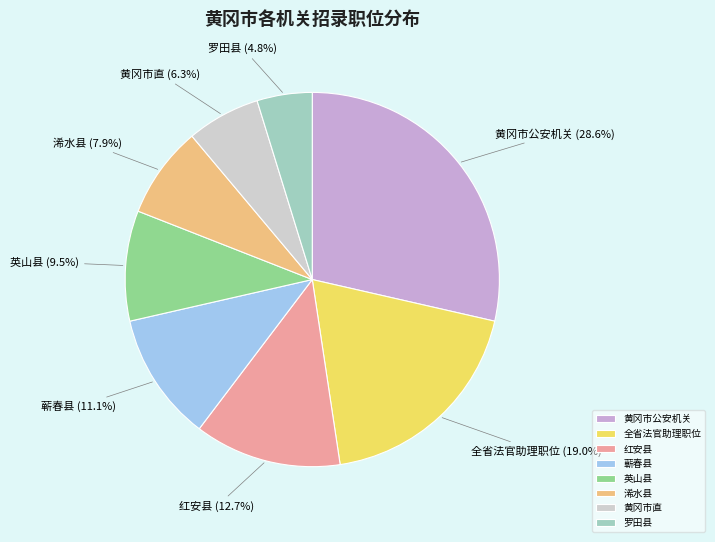

How much of the chart is everything except 红安县?

87.3%